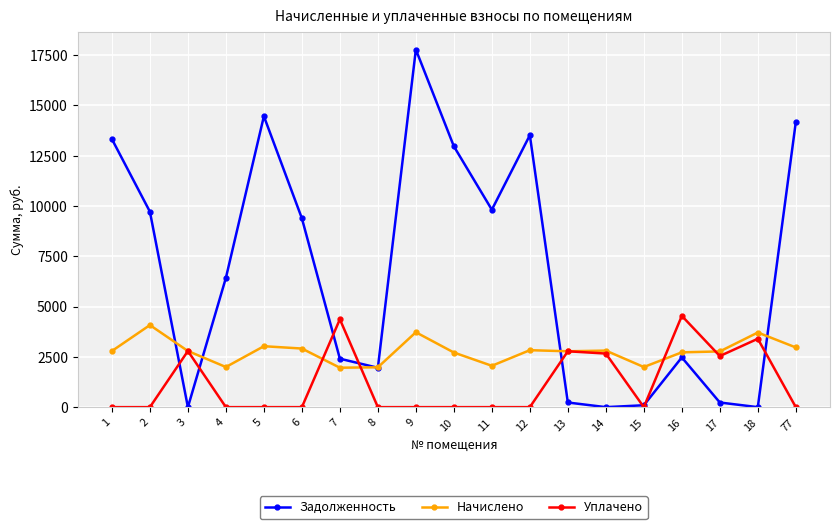

Which series has the largest range (max minus min)?

Задолженность